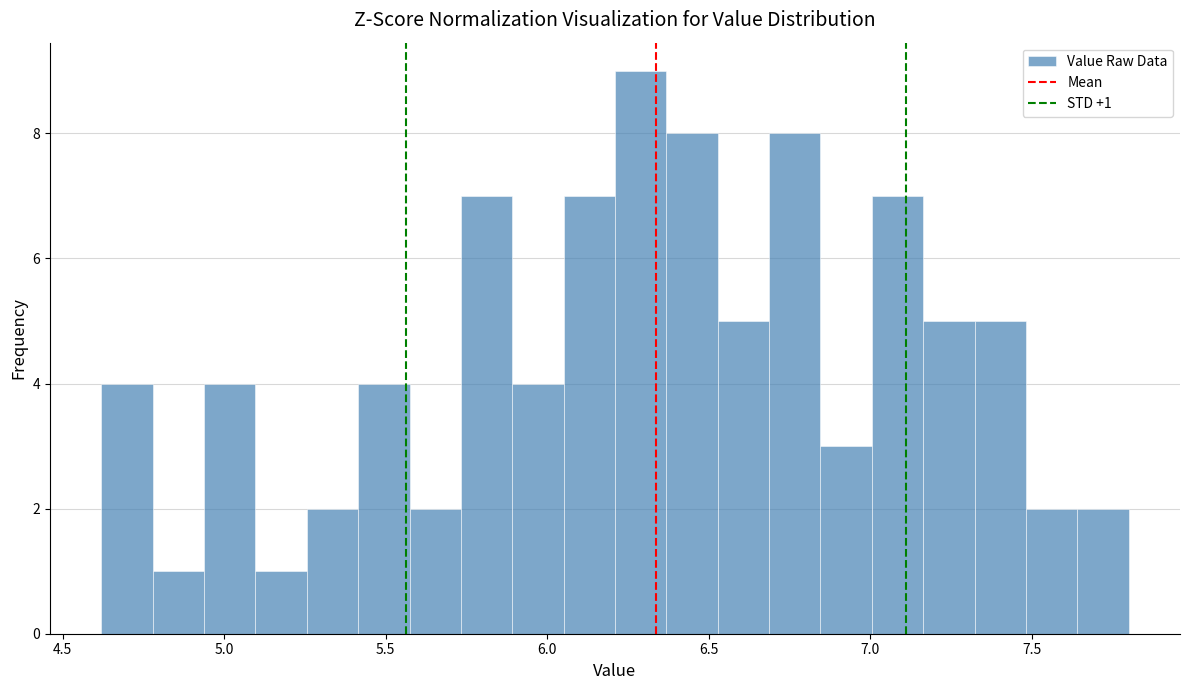

Read against the x-axis, roughly where is the centre of the tallest bar?

6.30